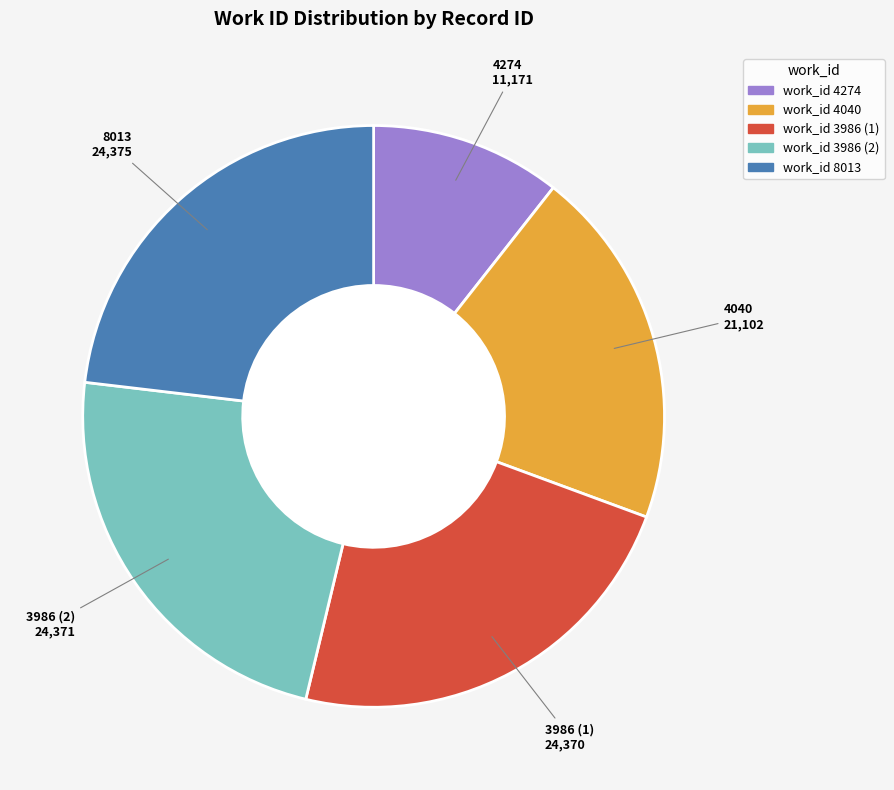

Does any single category account for the majority?

No